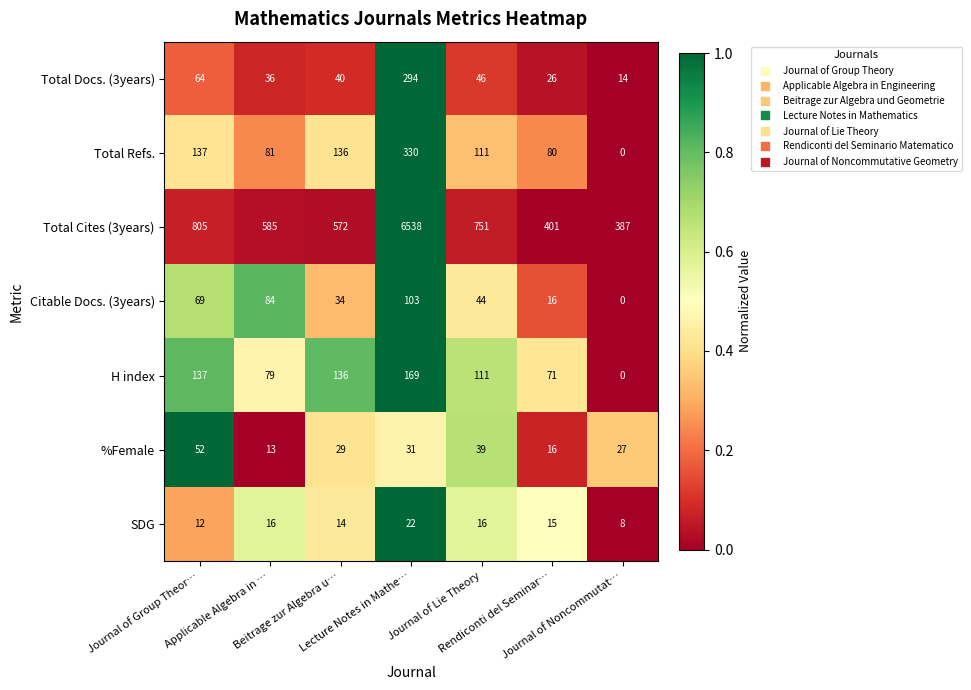

Rank the series by their maximum value, from highest to lowest.

Total Cites (3years), Total Refs., Total Docs. (3years), H index, Citable Docs. (3years), %Female, SDG